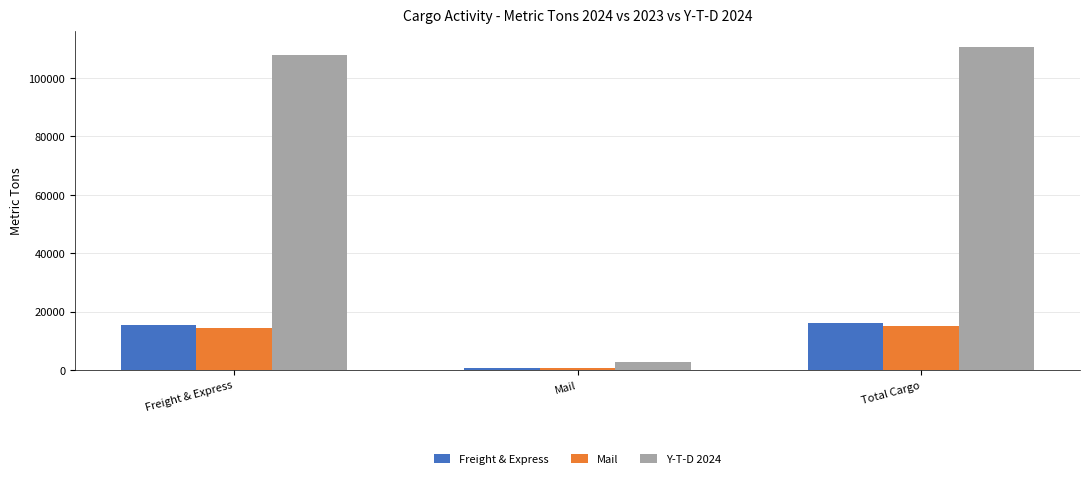

The value of Freight & Express at Total Cargo is 23462.5. True or false?

False